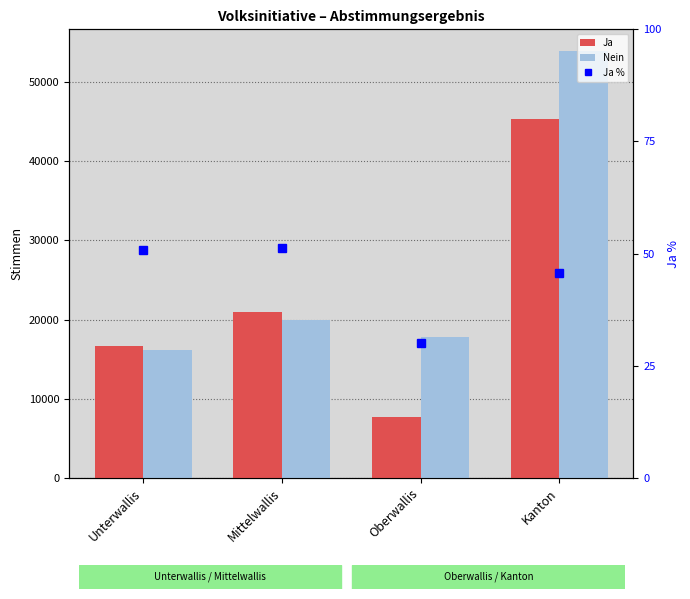

Reading left to right, extract all data points from this chart.

Ja: 16679.0	20959.0	7648.0	45286.0
Nein: 16204.0	19935.0	17842.0	53981.0
Ja %: 50.7	51.2	30.0	45.6